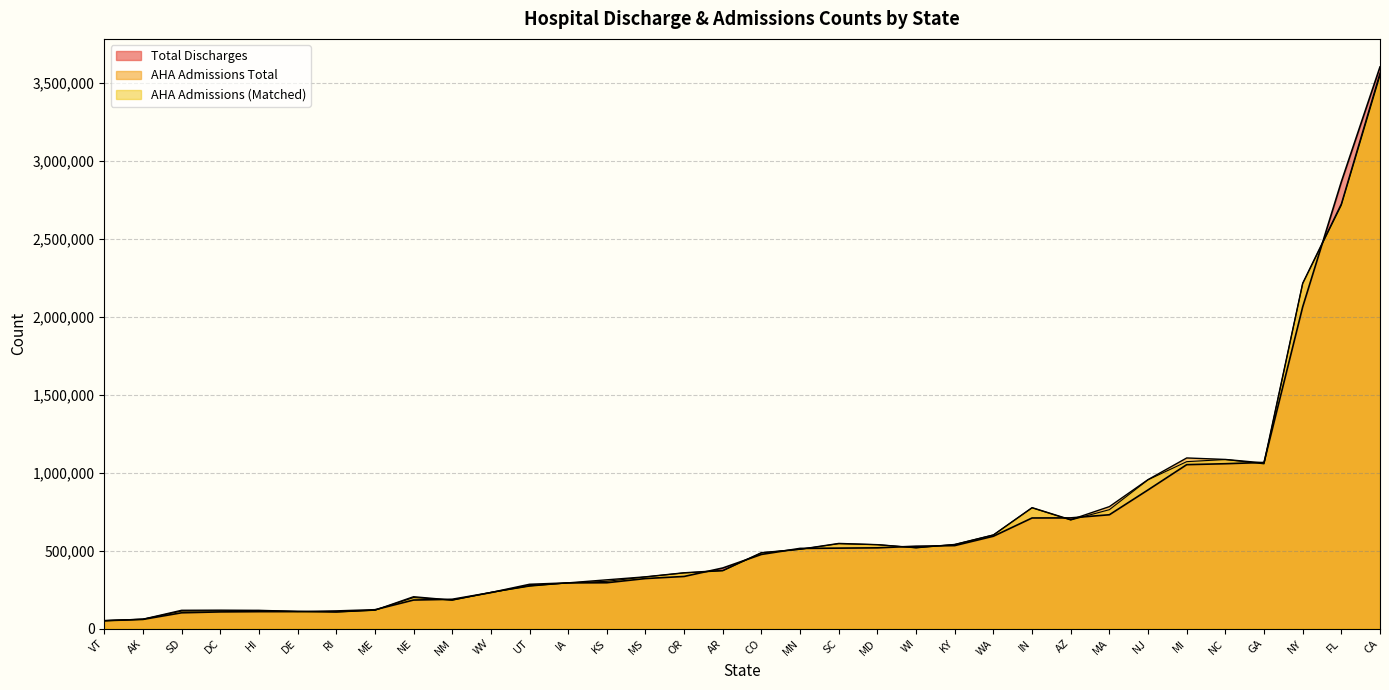

Rank the series at WI from highest to lowest value.

Total Discharges, AHA Admissions Total, AHA Admissions (Matched)